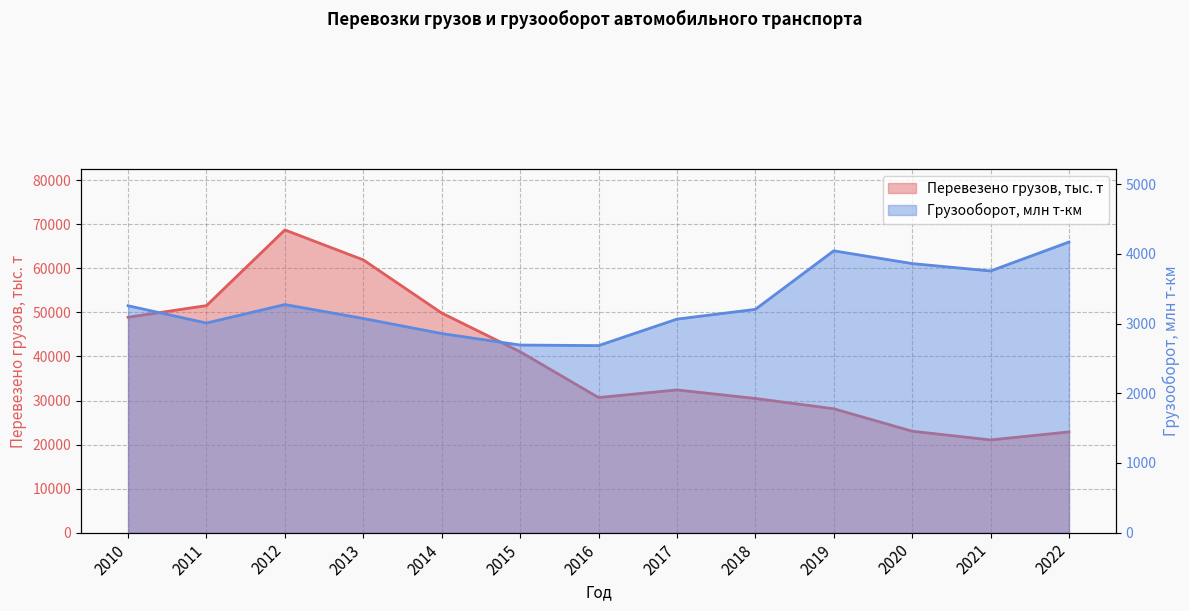

The value of Грузооборот, млн т-км at 2022 is 6624. True or false?

False